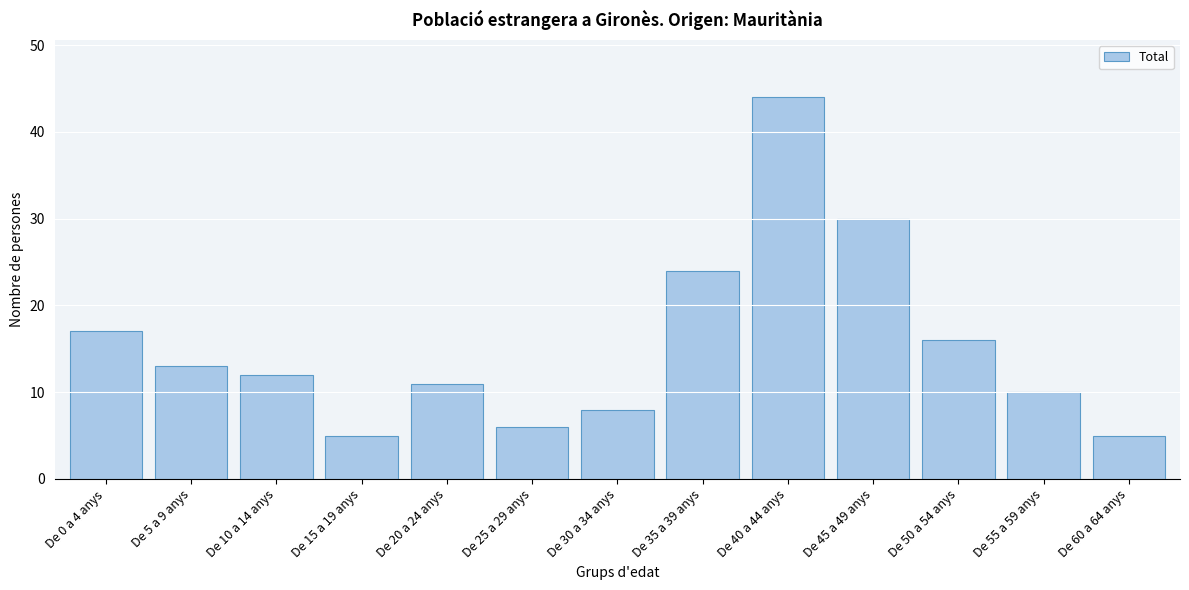

Reading left to right, list all the values displayed in this chart.

De 0 a 4 anys=17	De 5 a 9 anys=13	De 10 a 14 anys=12	De 15 a 19 anys=5	De 20 a 24 anys=11	De 25 a 29 anys=6	De 30 a 34 anys=8	De 35 a 39 anys=24	De 40 a 44 anys=44	De 45 a 49 anys=30	De 50 a 54 anys=16	De 55 a 59 anys=10	De 60 a 64 anys=5